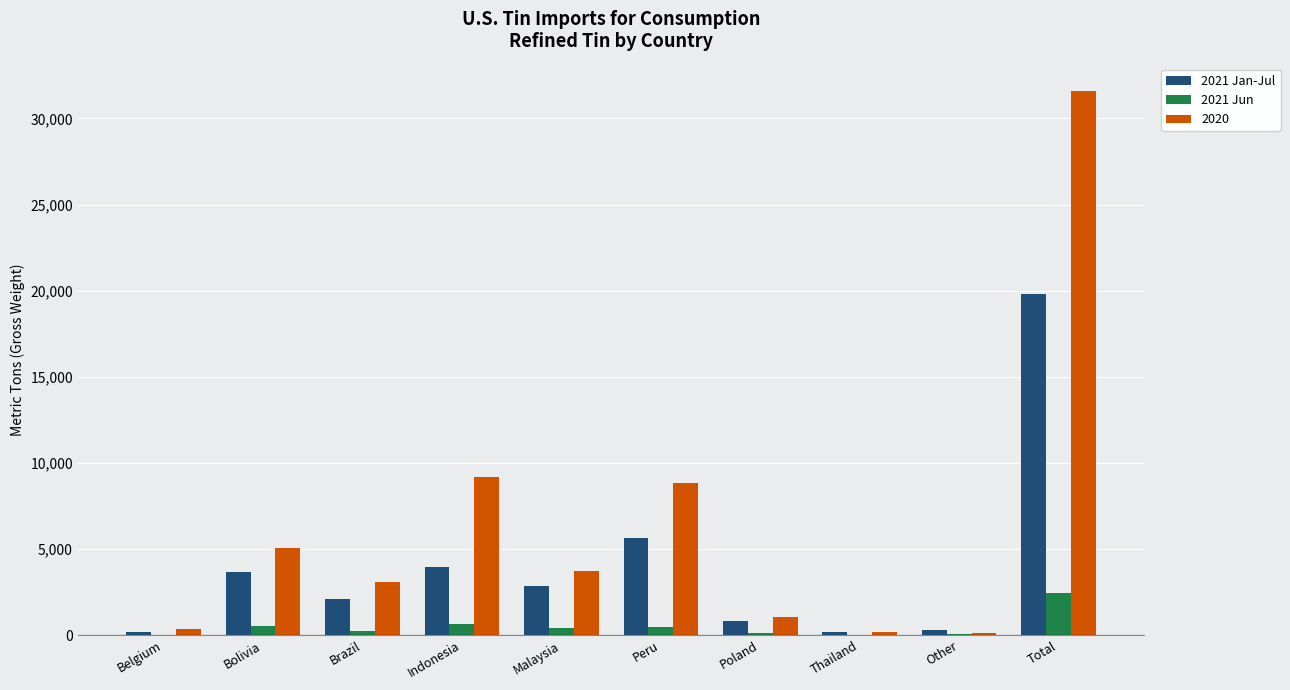

Between Belgium and Indonesia, which series saw the biggest shift?

2020